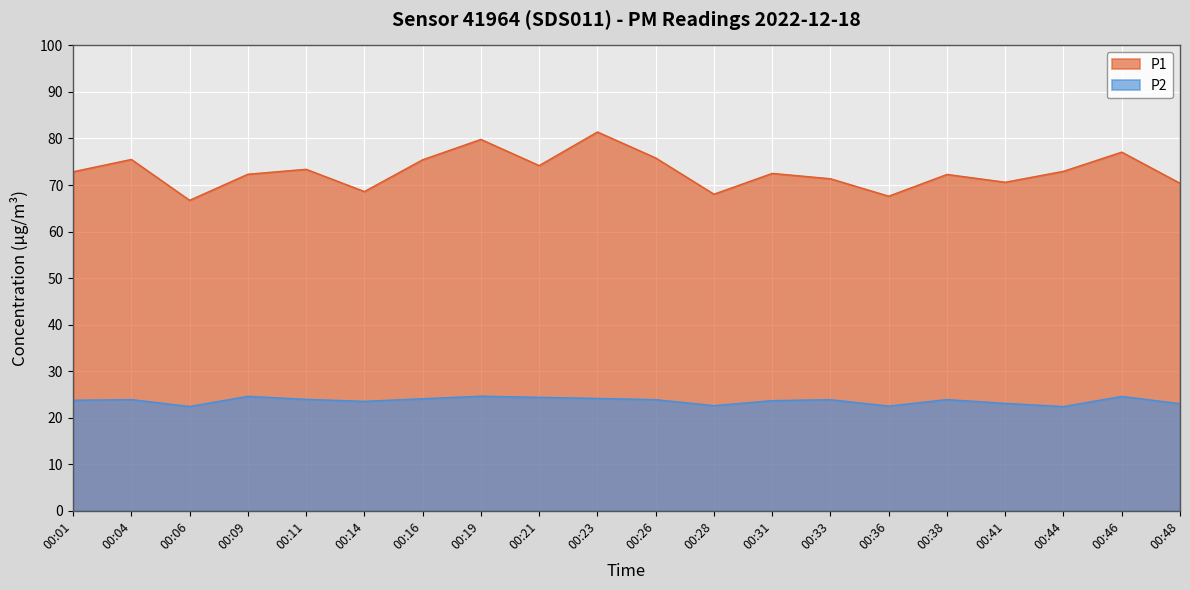

What is the value of the P1 point at the 12th from the left?

68.0